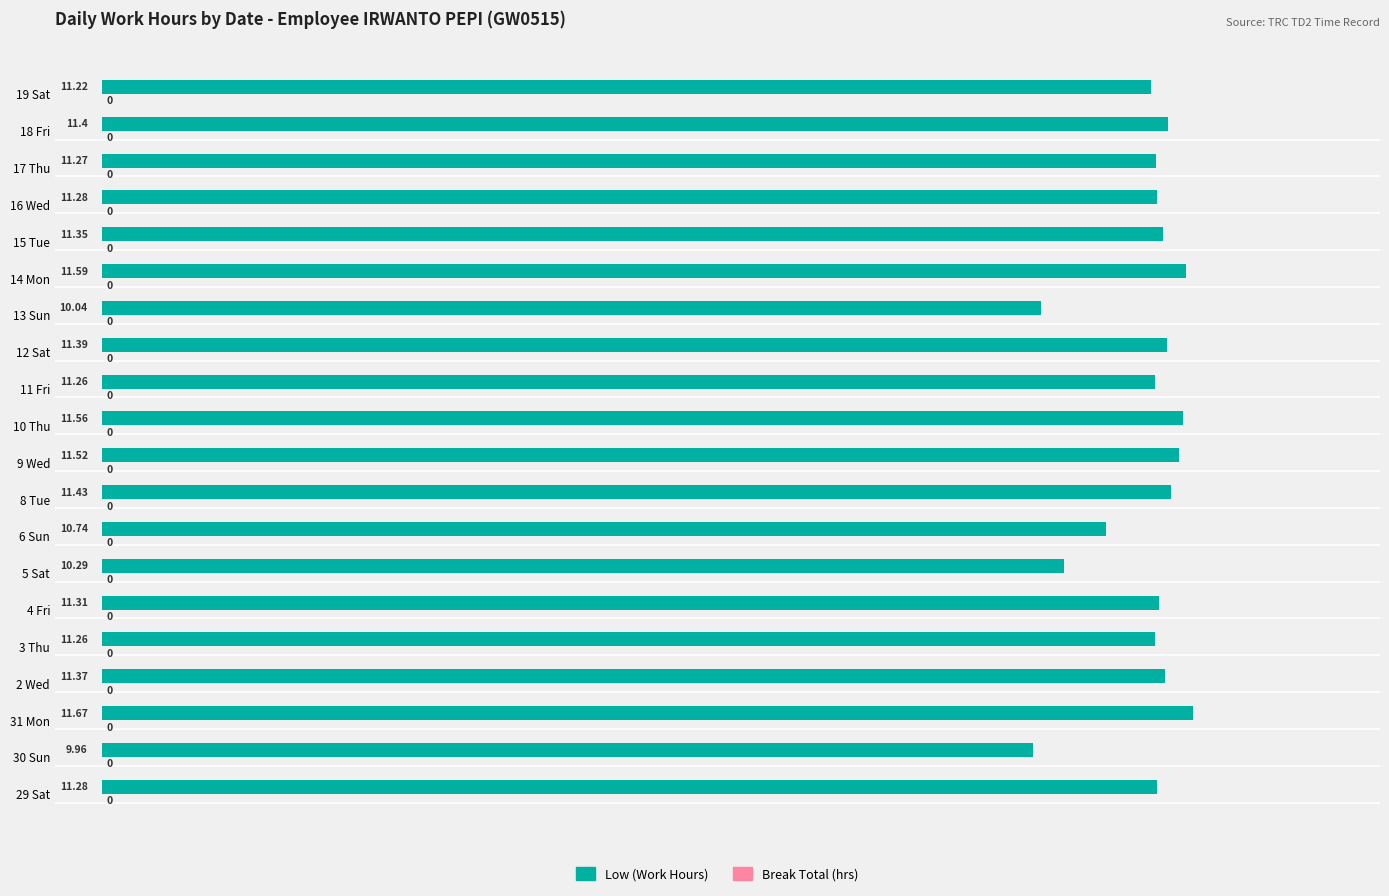

Which has a higher value, 12 Sat or 5 Sat?

12 Sat